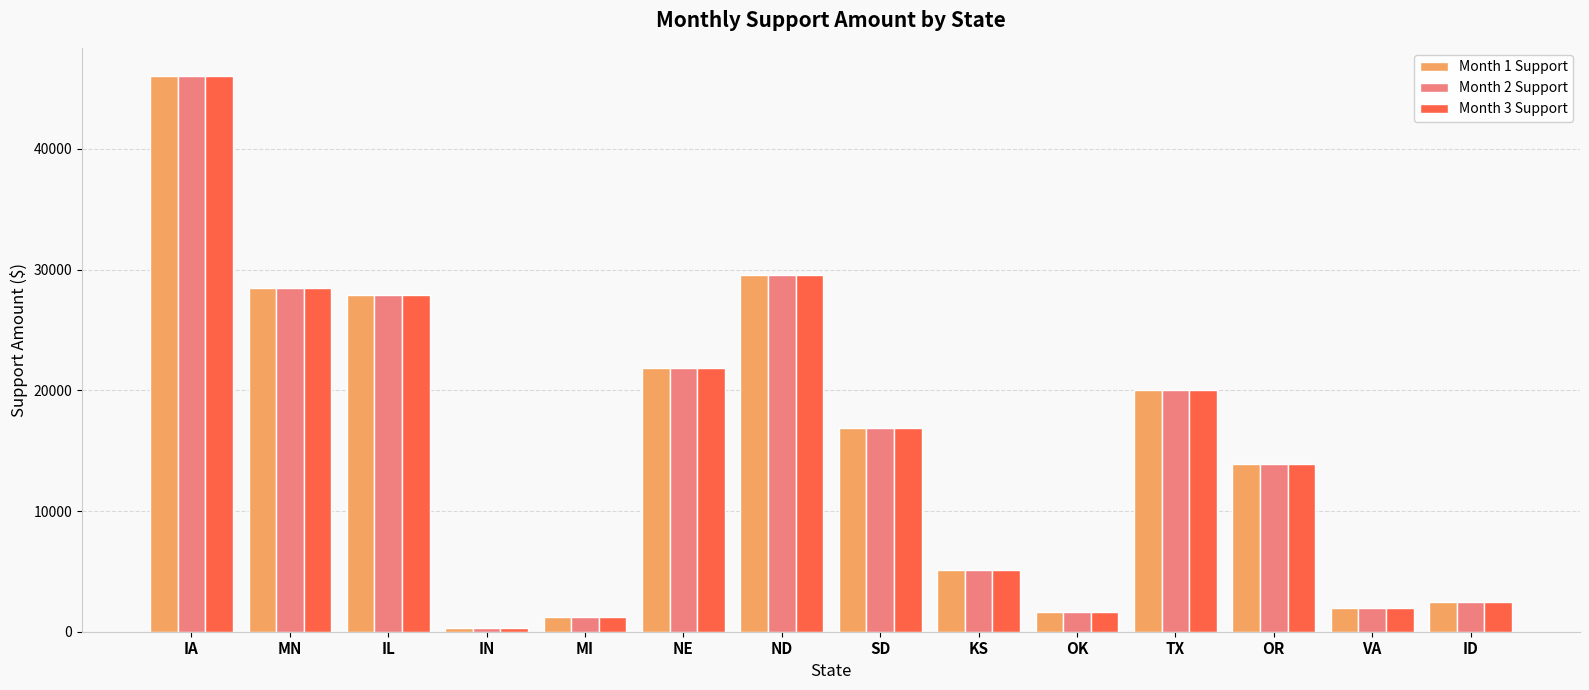

What is the label of the 13th bar from the right?

MN